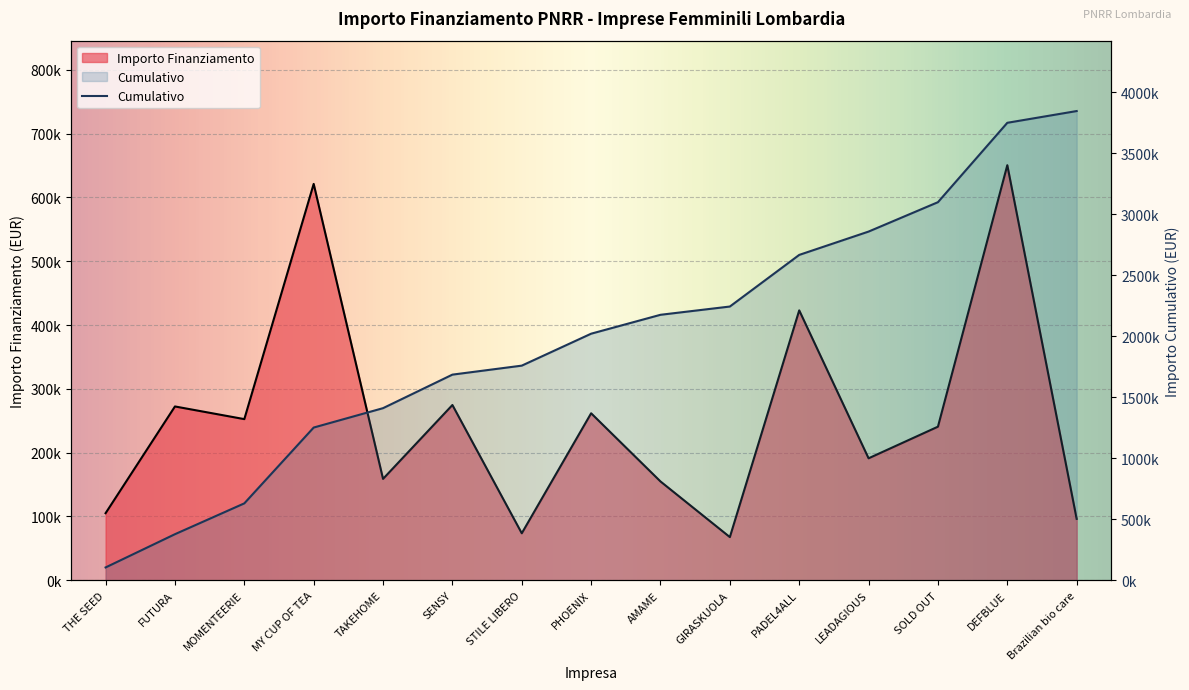

What is the label of the 13th point from the left?

SOLD OUT